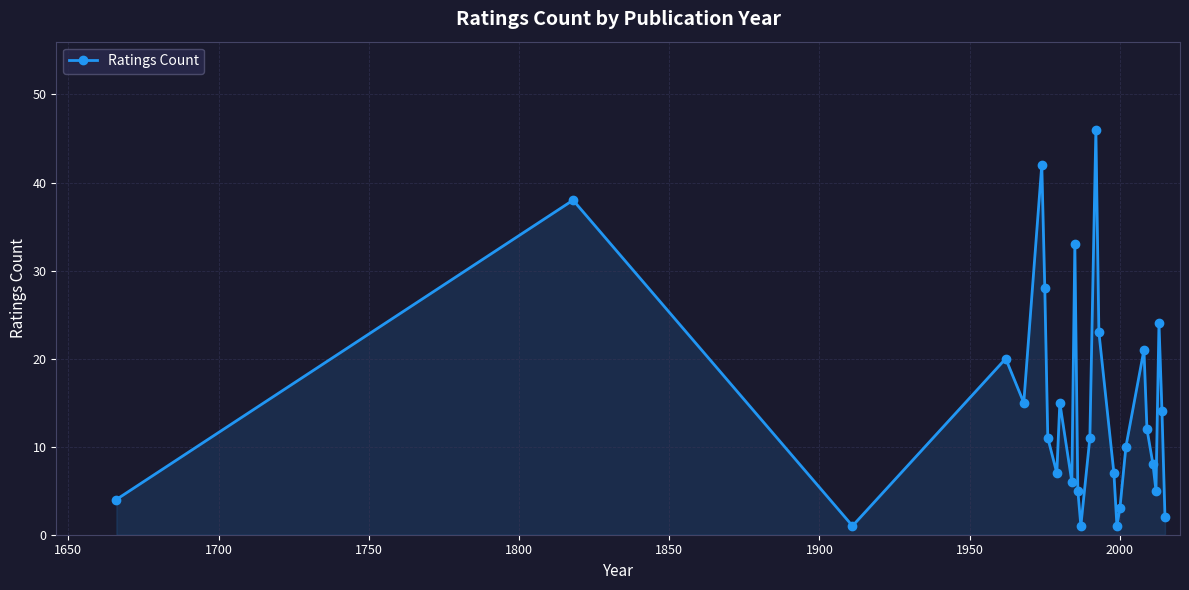

How many interior local peaks (higher than both neighbors) does the data have?

8